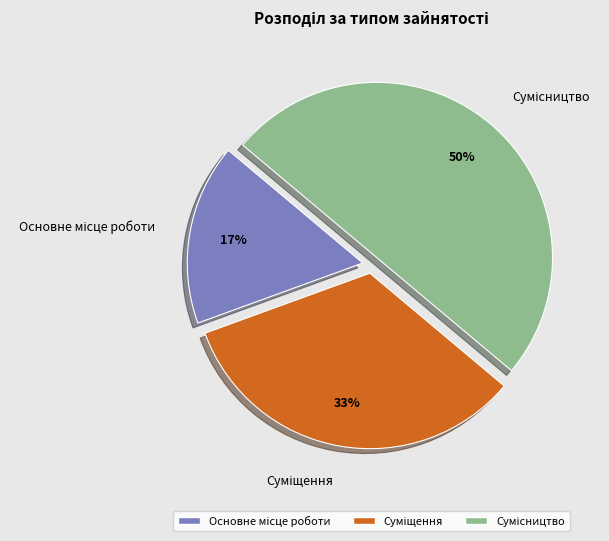

To the nearest percent, what is the difference between the largest and smallest slice percentages?

33%